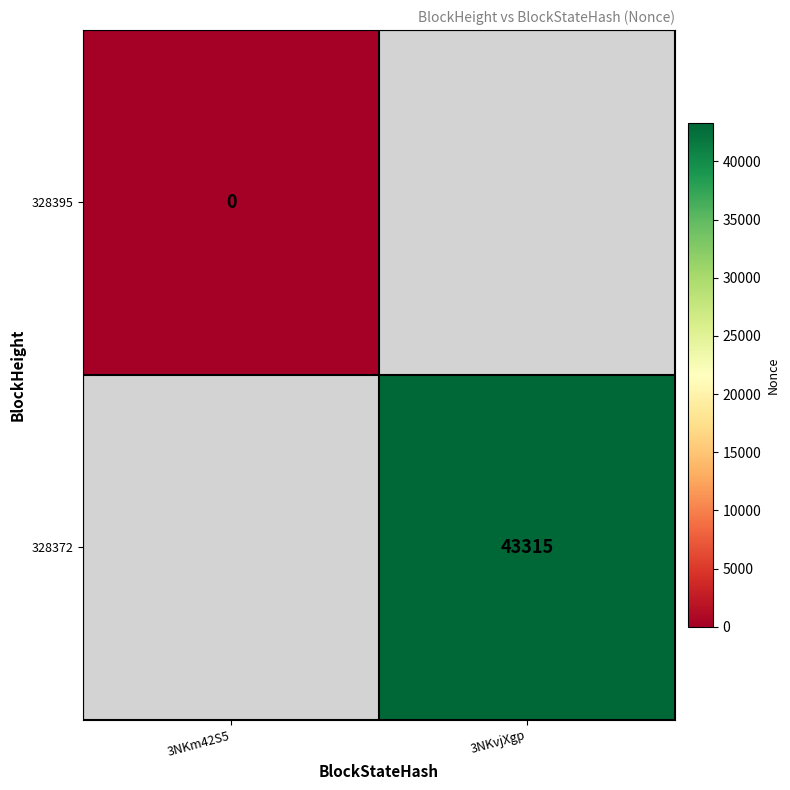

True or false: 328372 has a value of 43315 at 3NKvjXgp.

True